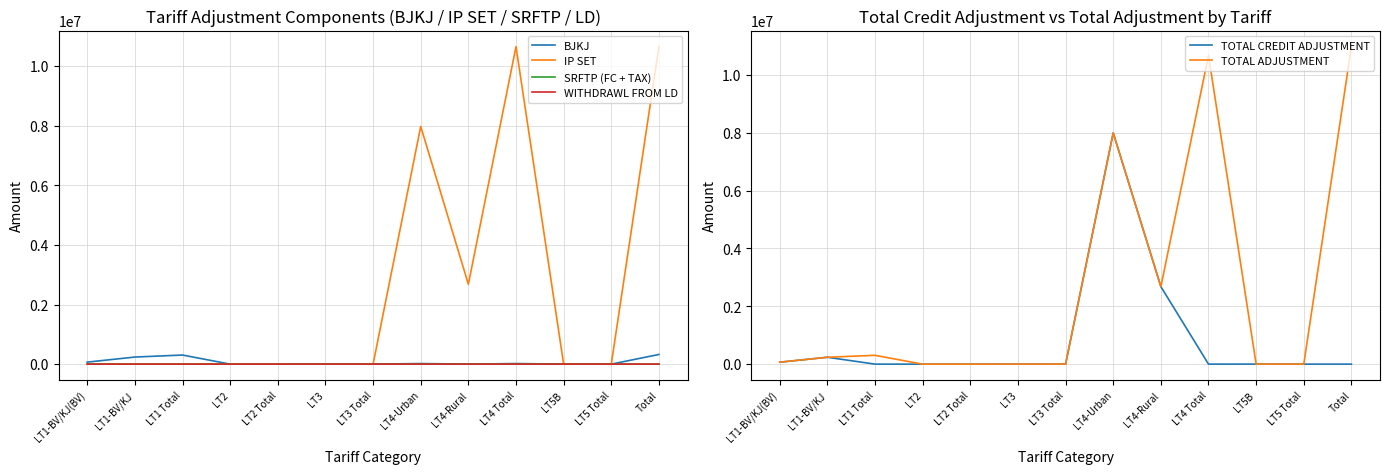

What is the spread (max minus min) of values at LT4-Rural?

2679539.9